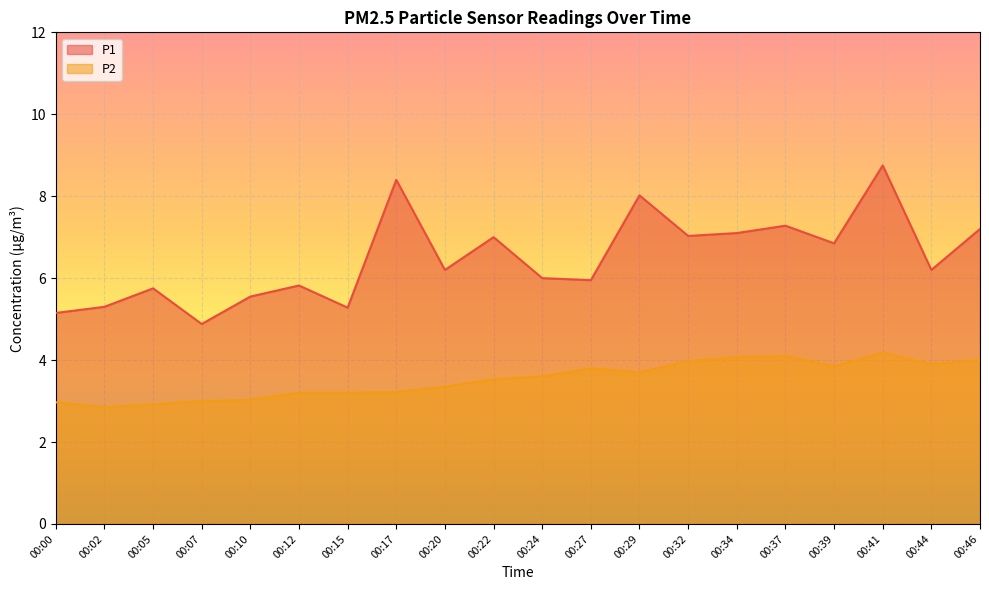

At 00:29, list the series in order from smallest to largest.

P2, P1